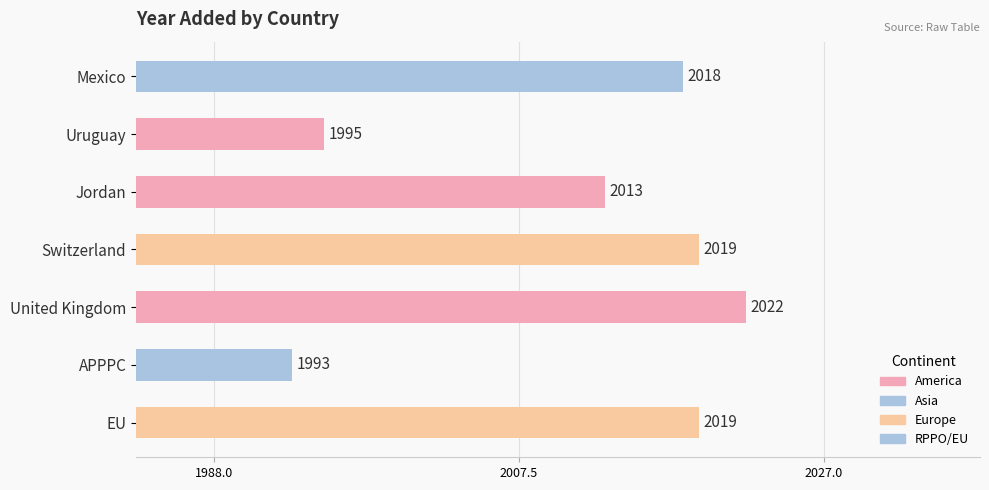

Read the value at Mexico.

2018